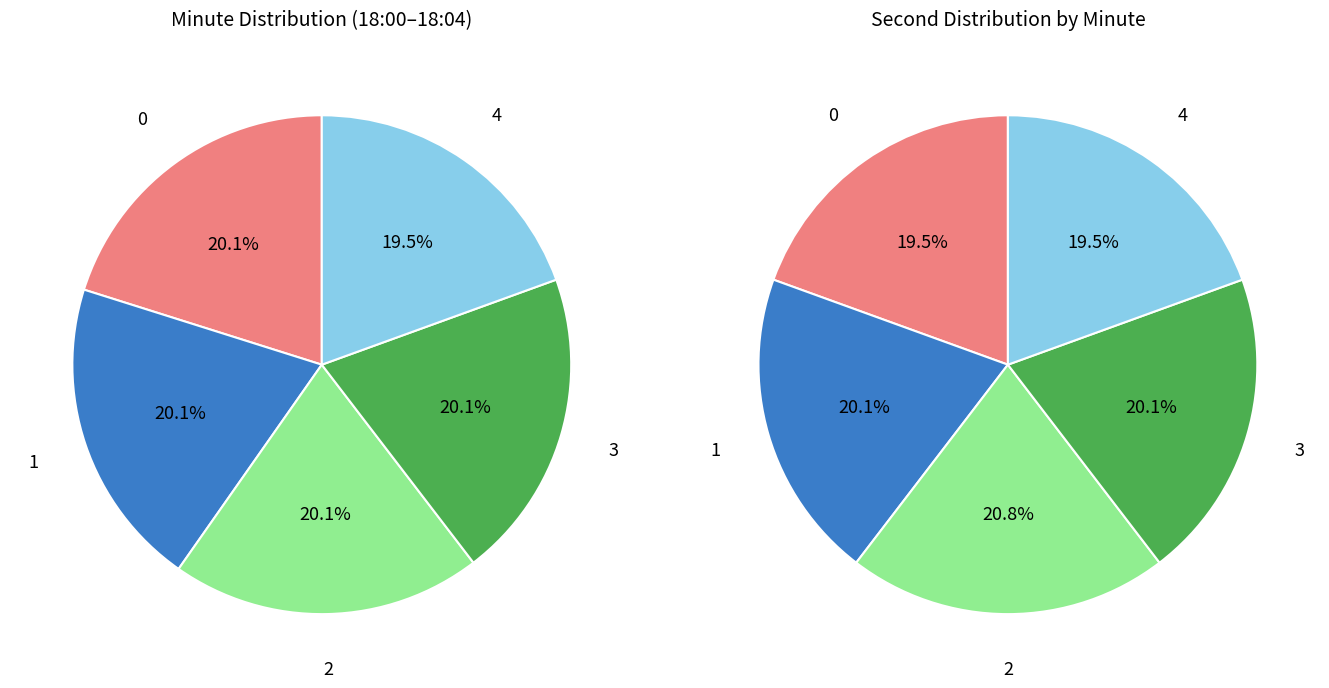

Is minute_0 the majority of the pie?

No